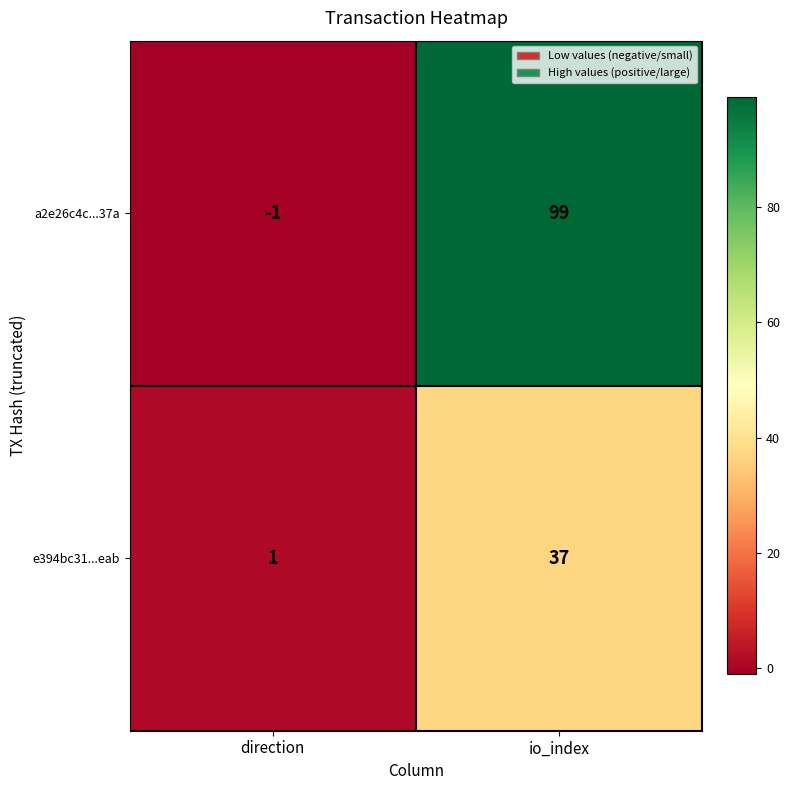

Where is e394bc31...eab nearest to the value 19?

direction